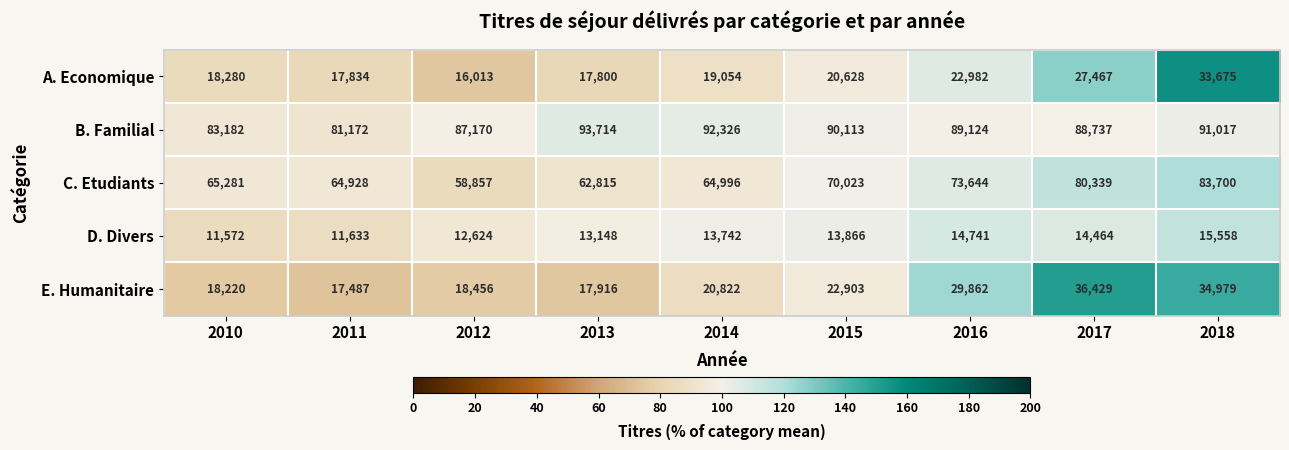

What is the difference between the second highest and minimum values in the B. Familial series?

11154